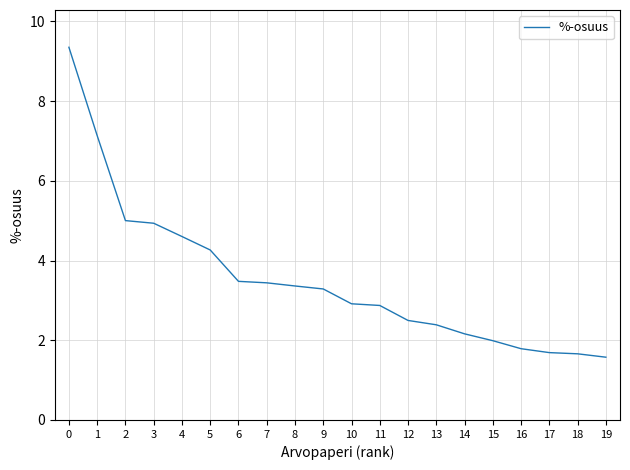

Count the number of values greater than 3.

10